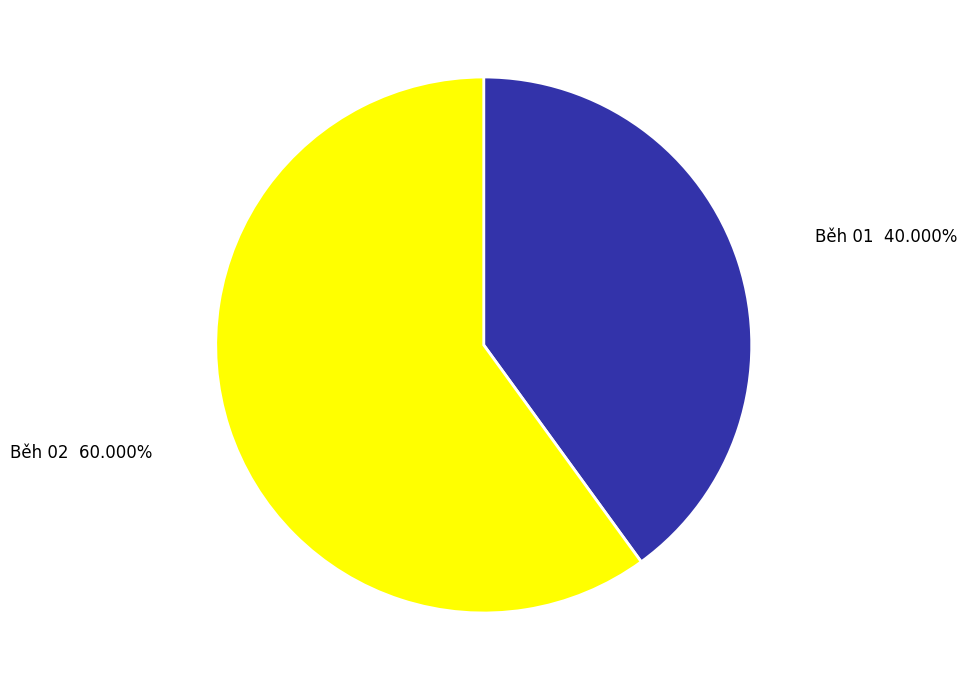

Rank the categories by value from lowest to highest.

Běh 01, Běh 02